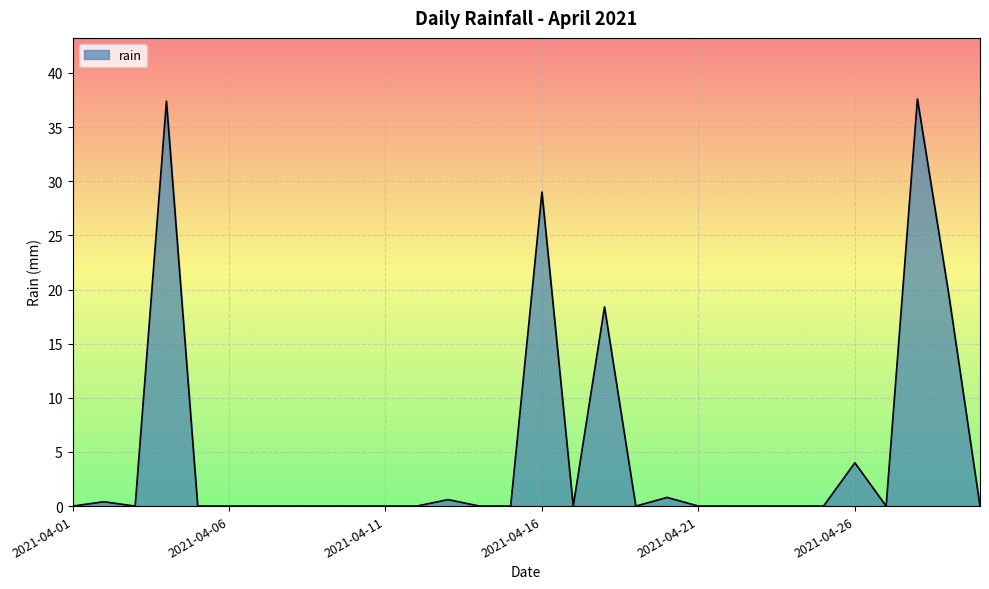

What is the sum of all values?

147.8